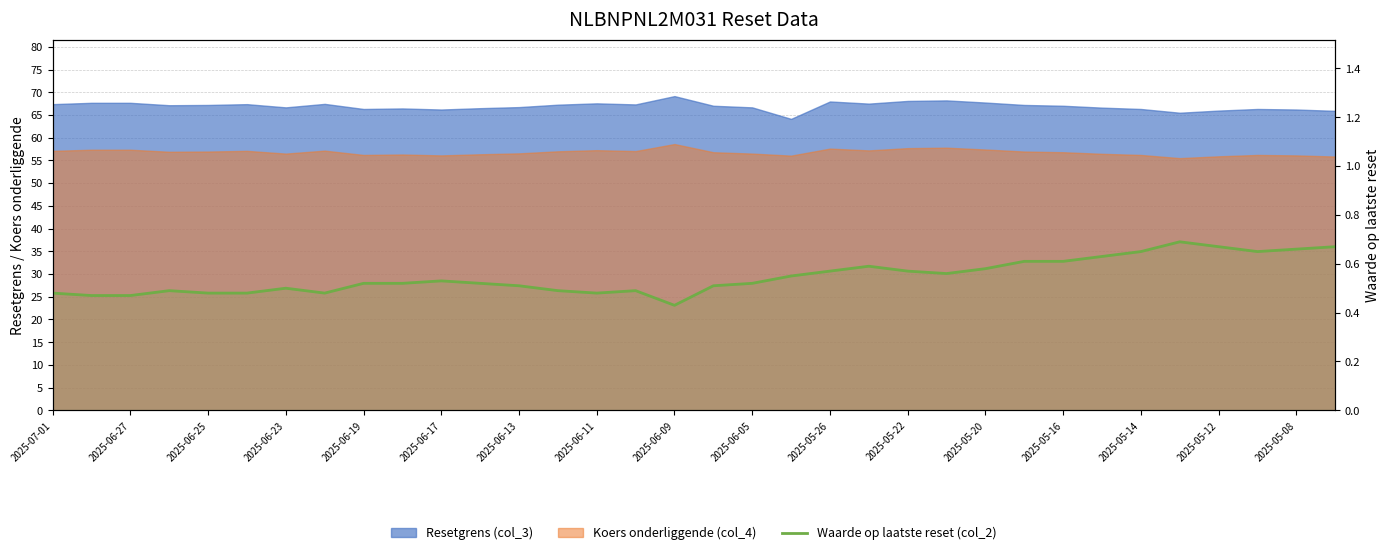

What is the approximate value at 29?

0.7